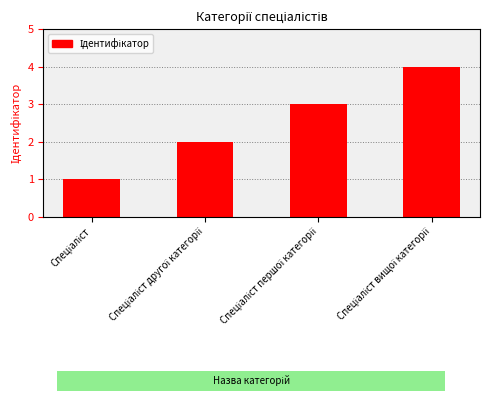

What is the maximum value shown in the chart?

4